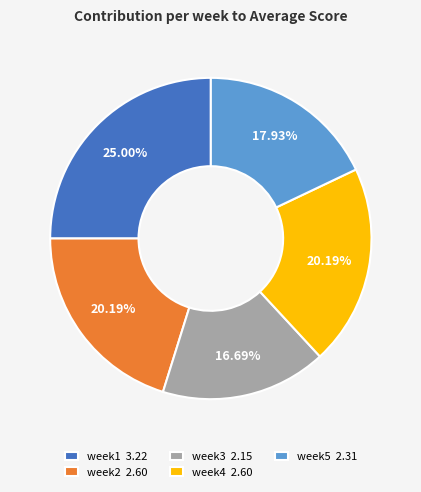

True or false: week1 accounts for 25% of the total.

True